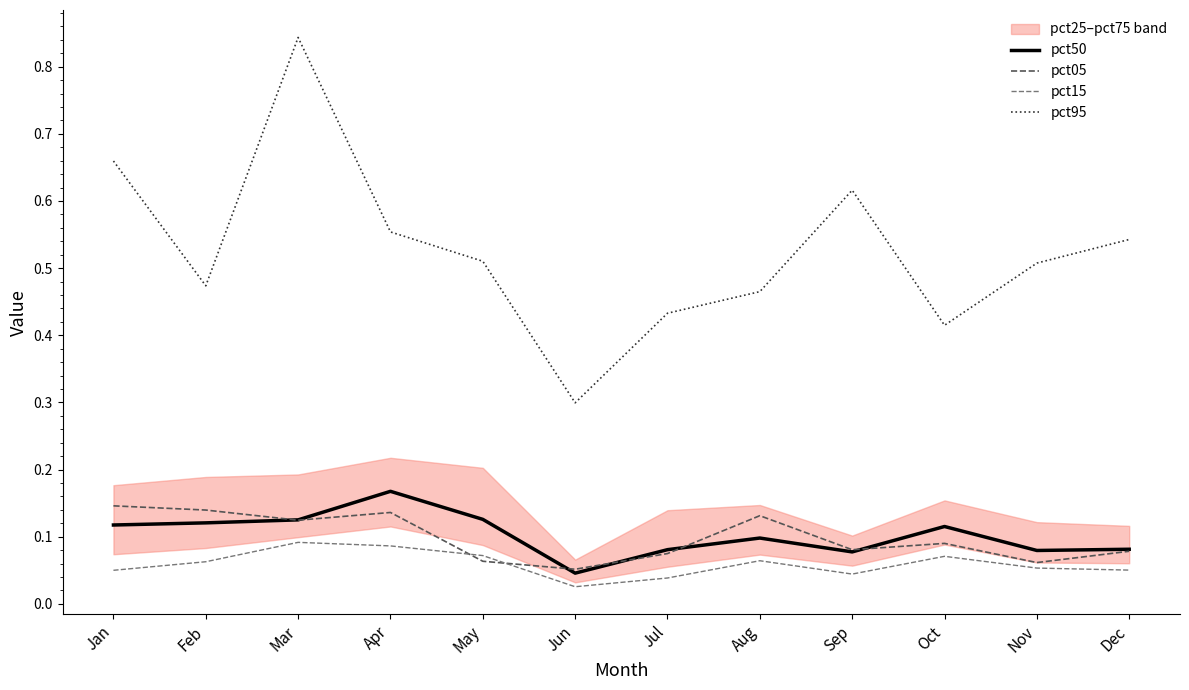

The value of pct05 at Mar is 0.1. True or false?

True